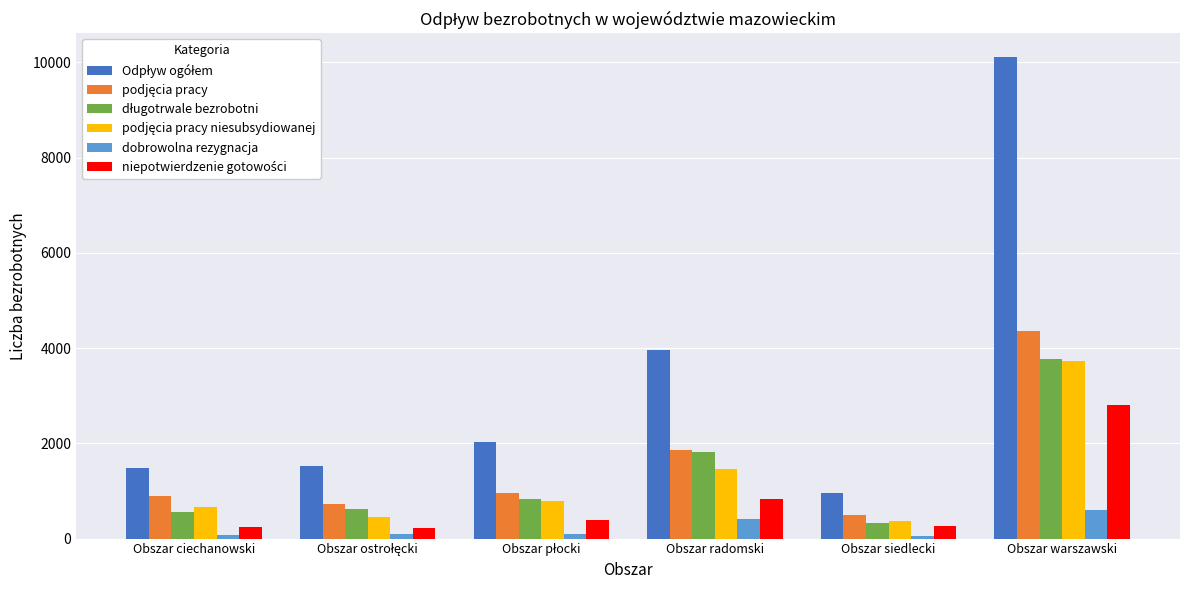

Does the chart contain any negative values?

No